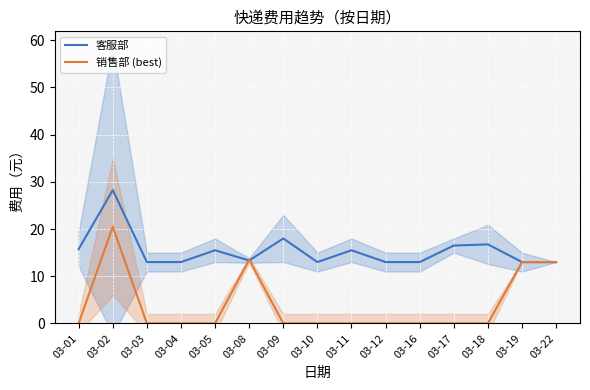

Rank the series by their maximum value, from highest to lowest.

客服部, 销售部 (best)